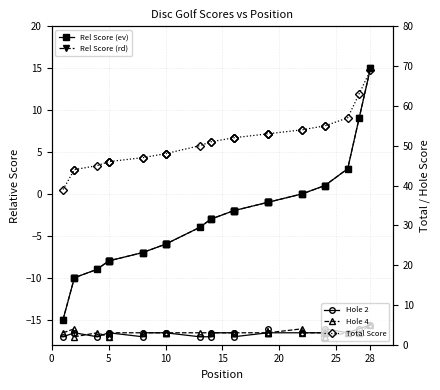

In Hole 4, how many points are higher than both neighbors (excluding endpoints)?

3